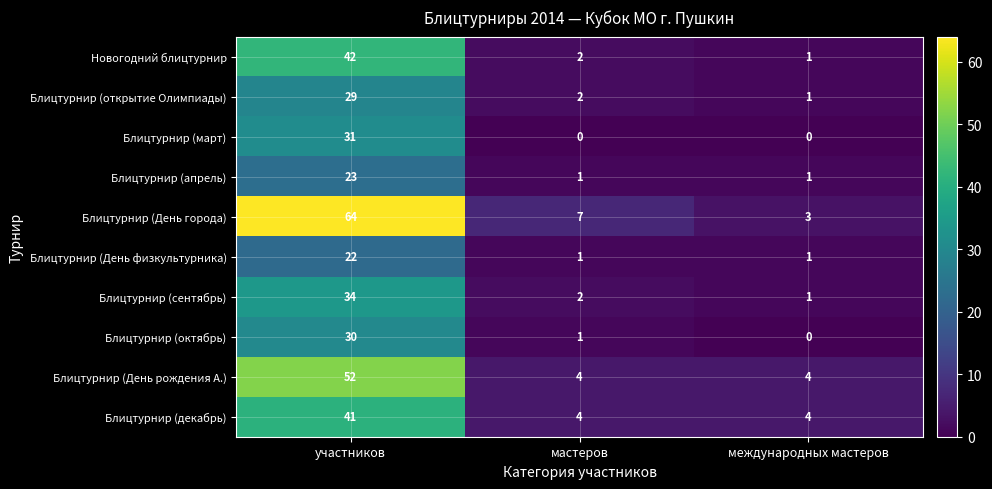

Count the number of categories in the chart.

3